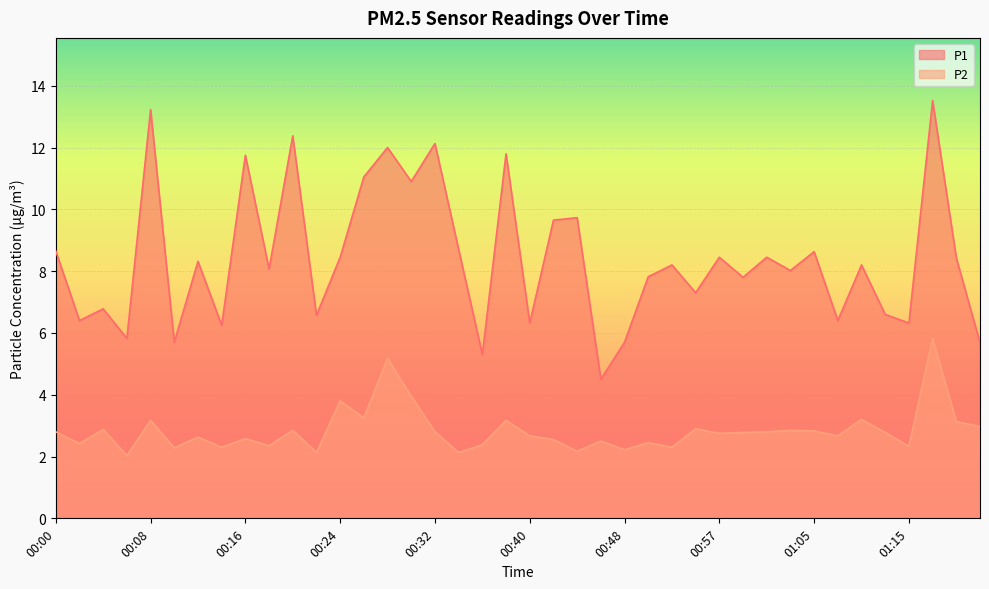

What is the difference between the P2 values at 00:12 and 00:44?

0.5